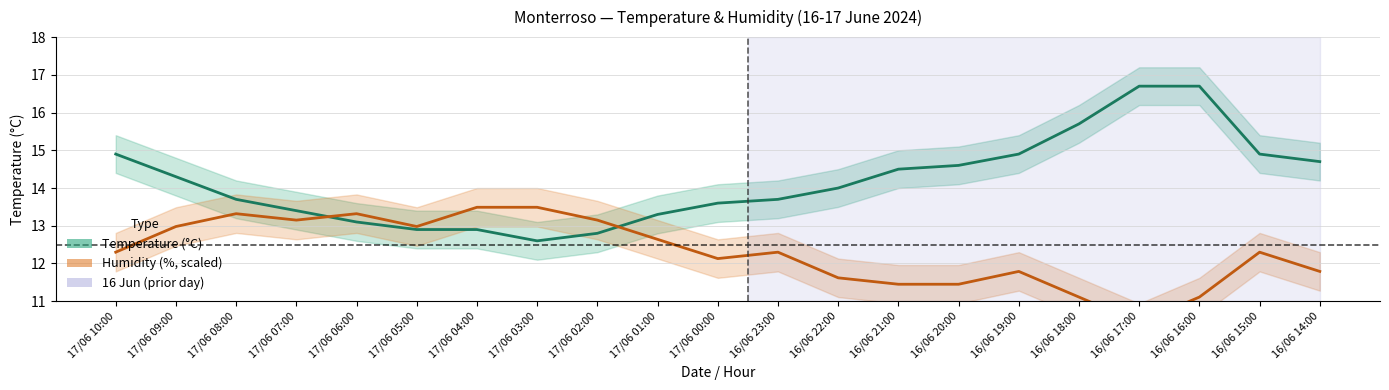

Which category has the lowest value across all series?

16/06 17:00